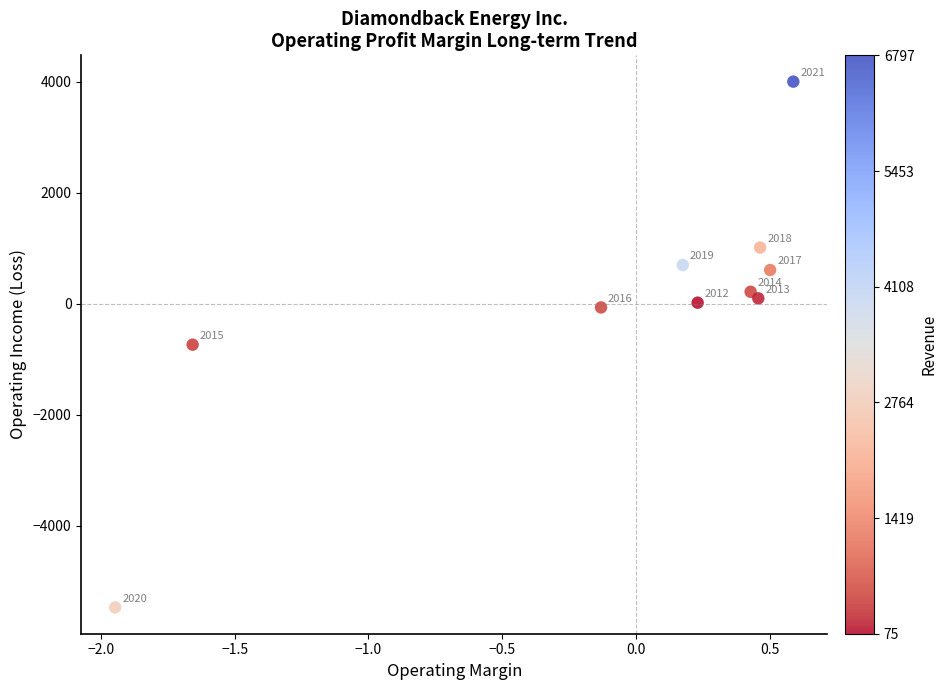

What Y value in the scatter plot is closest to -737?

-740